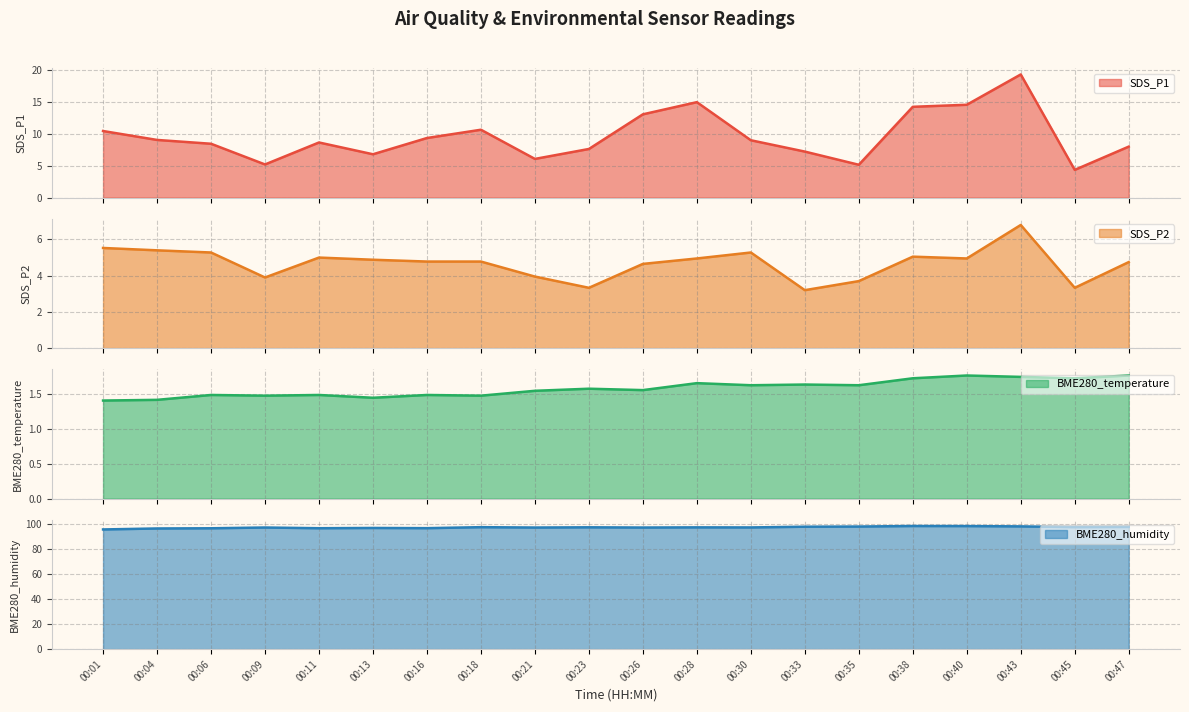

At which category does the chart reach its minimum across all series?

00:01